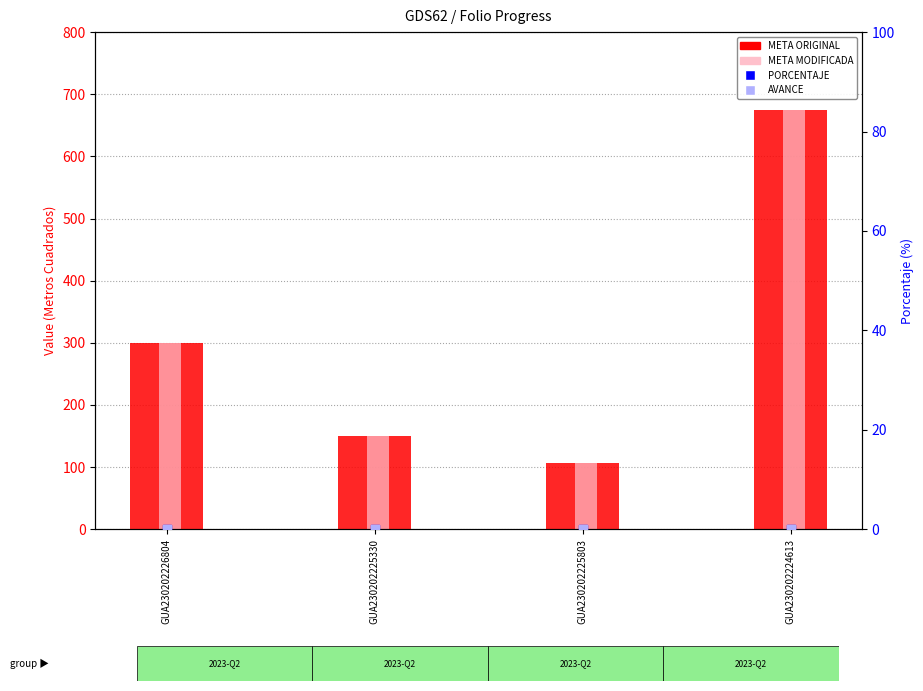

Which series has the widest spread of Y values?

META ORIGINAL